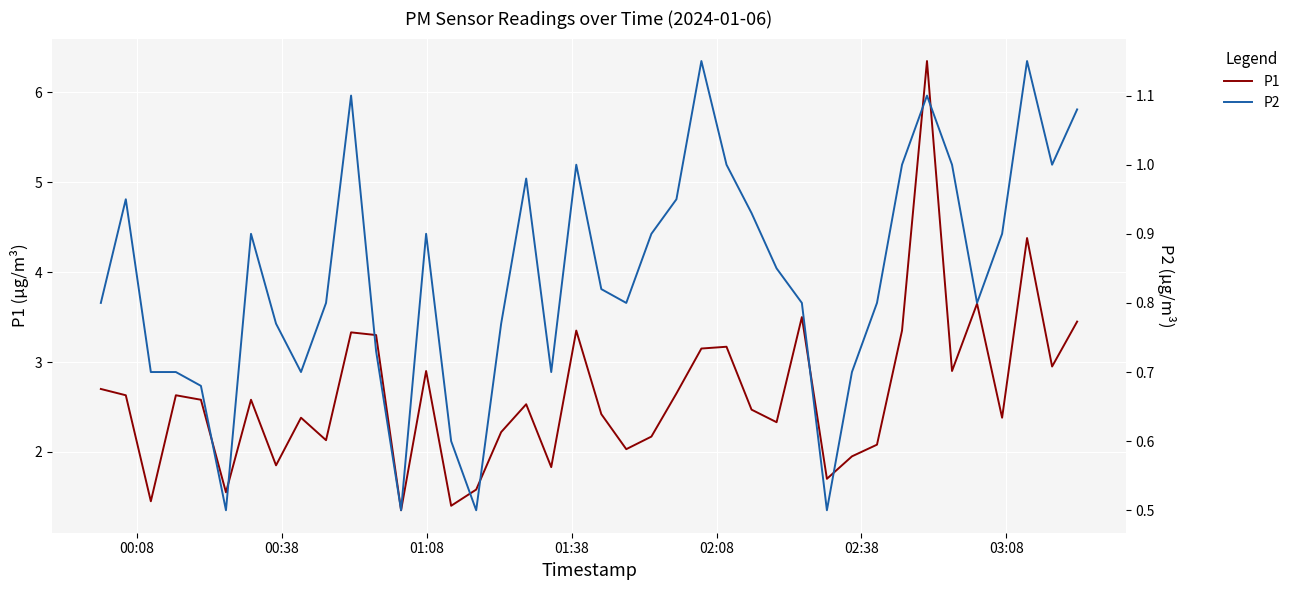

How many distinct data groups are displayed?

2